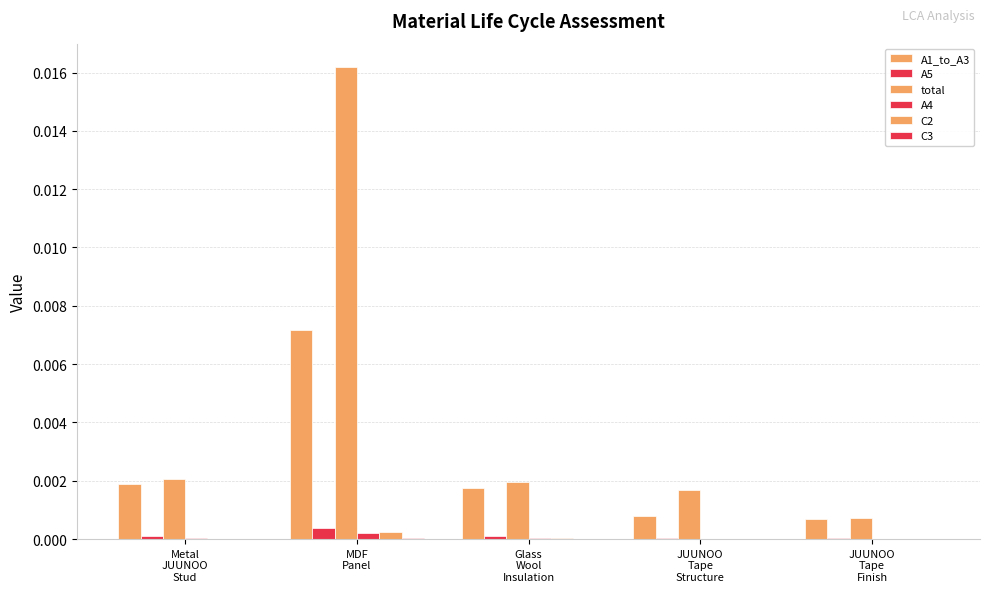

The value of A4 at JUUNOO
Tape
Structure is 0.0. True or false?

True